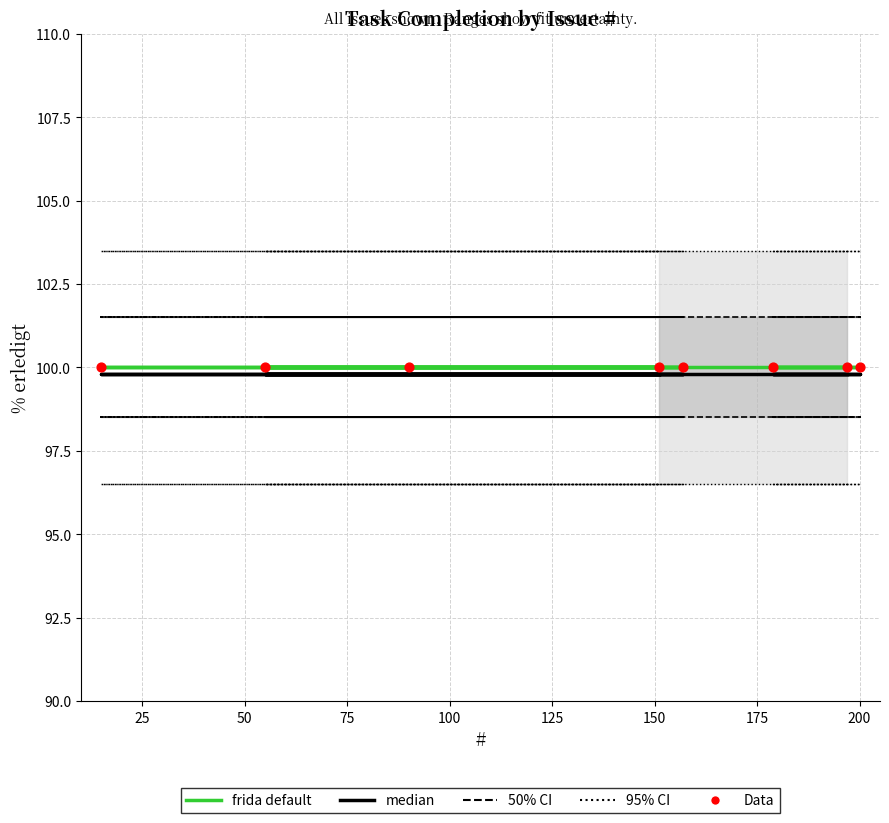

What is the total value across all series at 75?

504.8